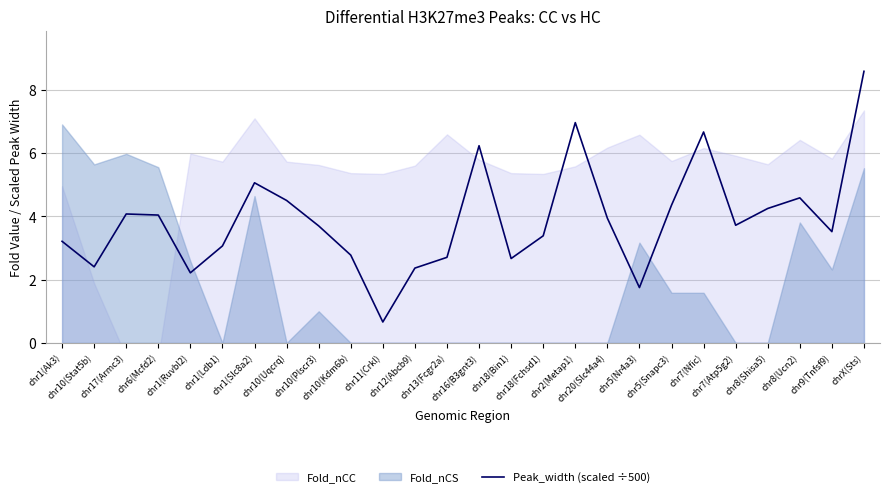

What is the ratio of the value at chr5(Snapc3) to the value at chr9(Tnfsf9)?

1.2